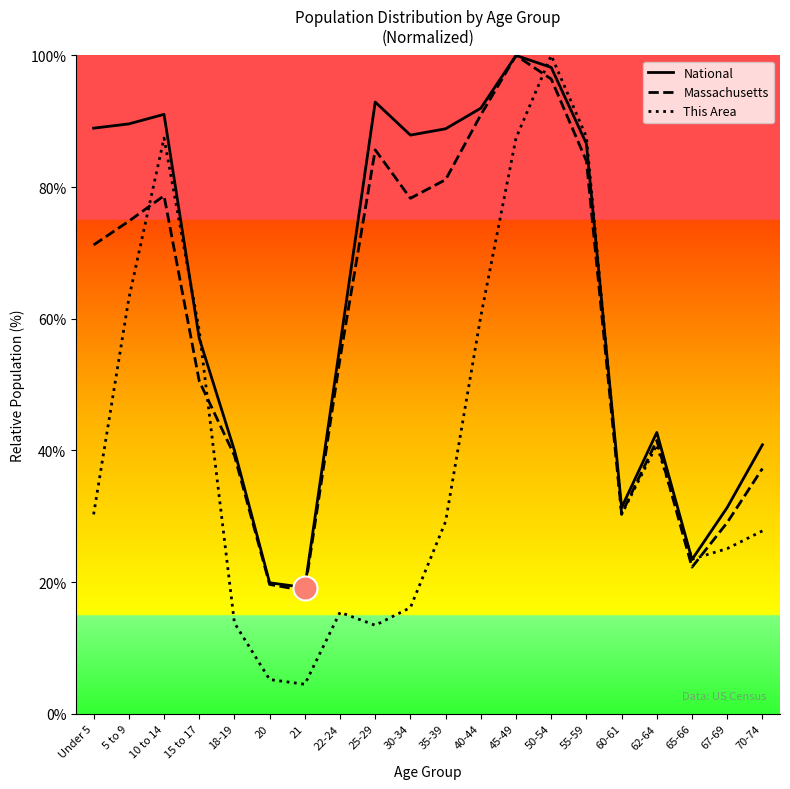

At which category is the sum across all series the highest?

50-54